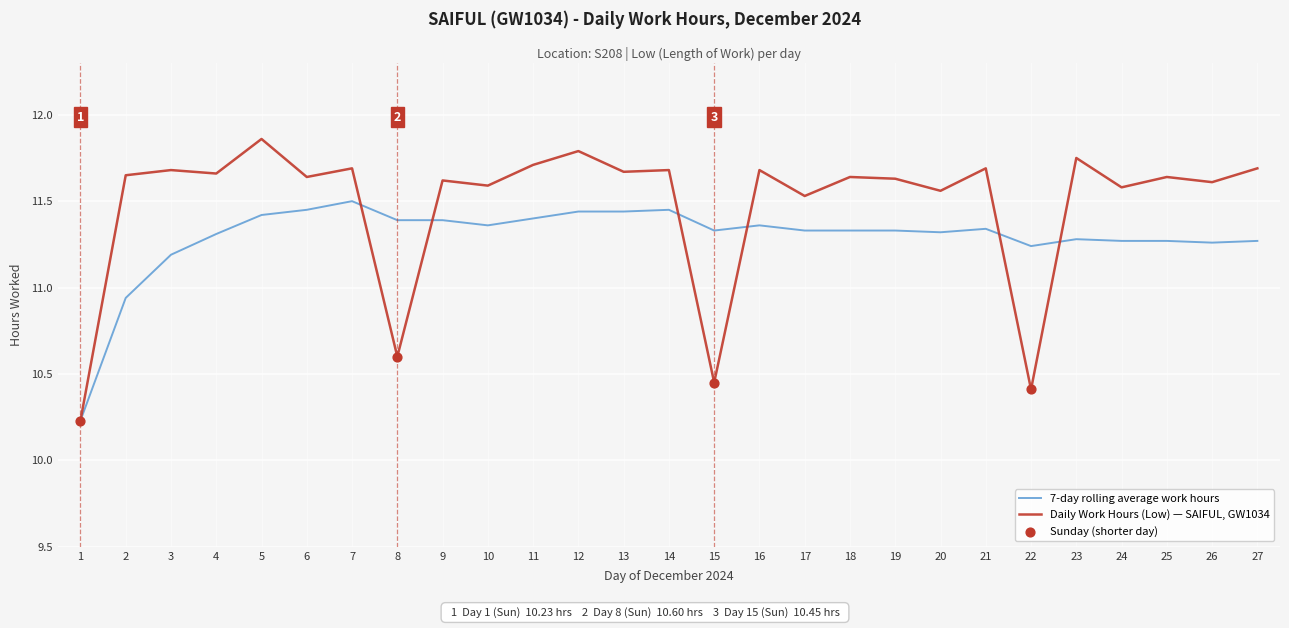

Which series has the widest spread of values?

Daily Work Hours (Low) — SAIFUL, GW1034